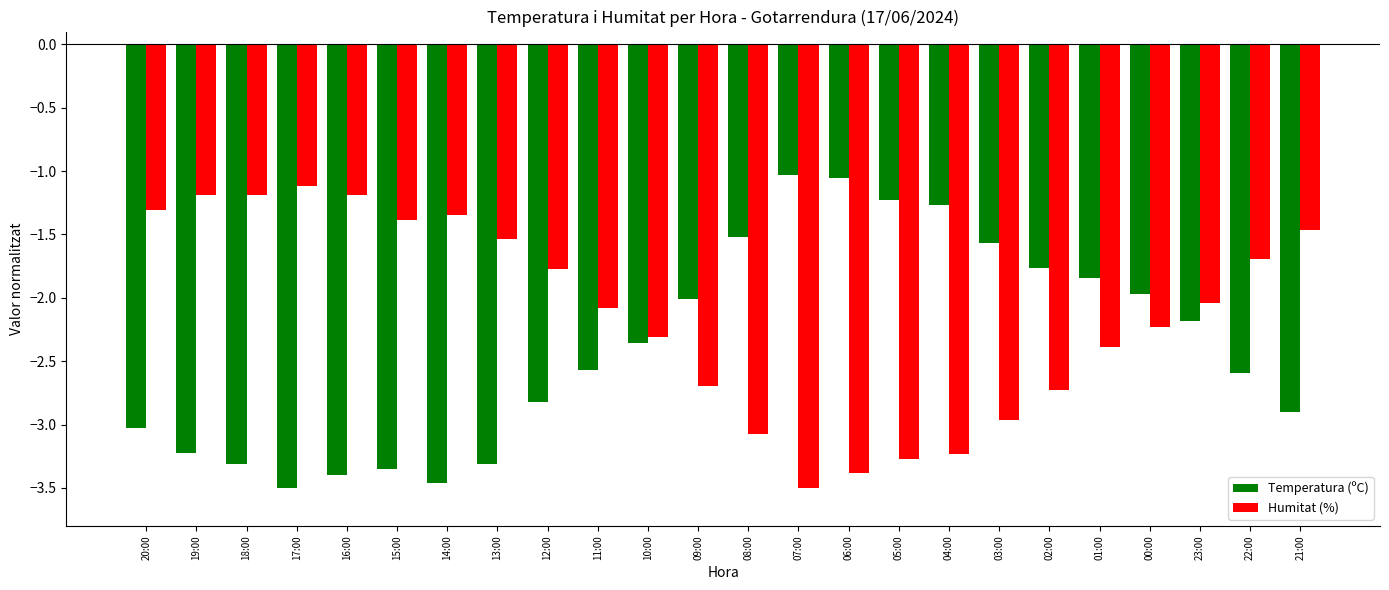

Rank the series at 03:00 from lowest to highest value.

Humitat (%), Temperatura (ºC)